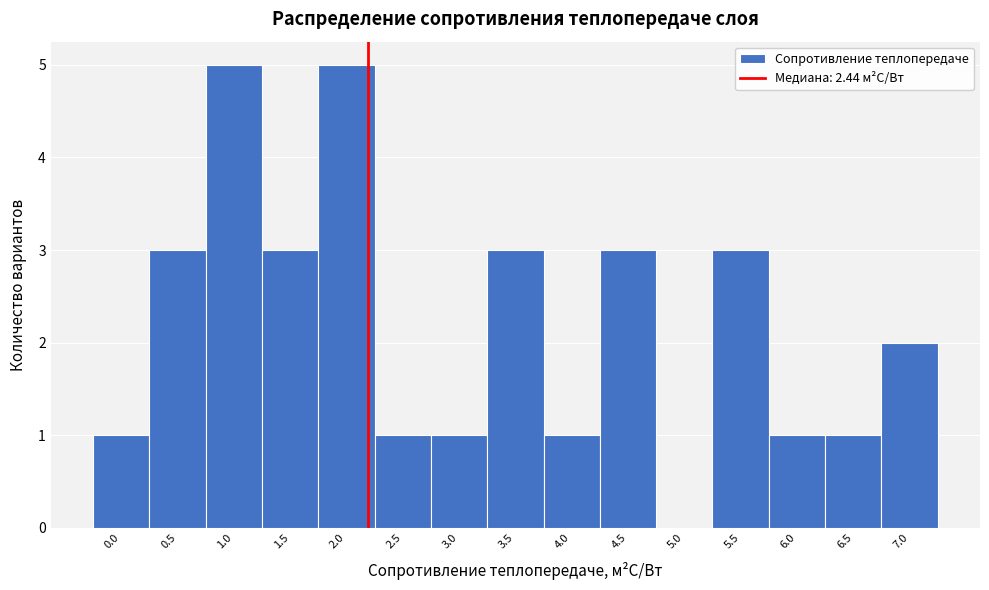

Reading left to right, transcribe all the data shown in this chart.

0.0=1	0.5=3	1.0=5	1.5=3	2.0=5	2.5=1	3.0=1	3.5=3	4.0=1	4.5=3	5.0=0	5.5=3	6.0=1	6.5=1	7.0=2